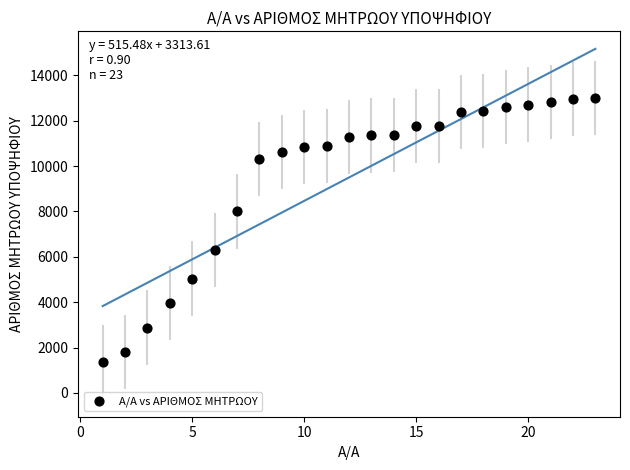

What is the range of X values (max minus min)?

22